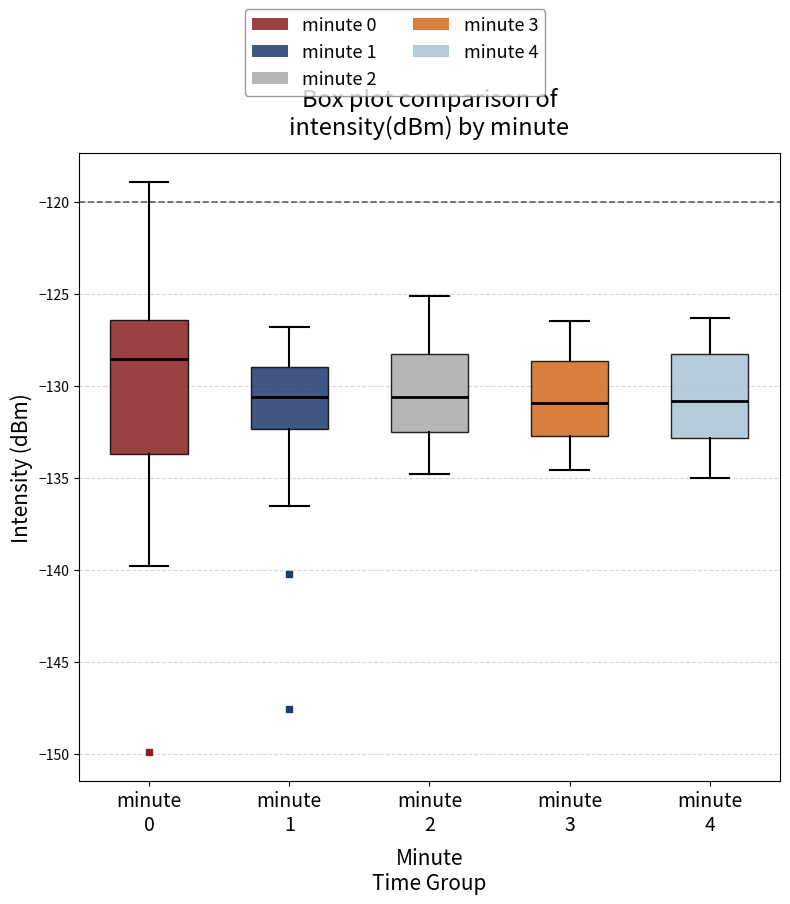

Comparing the boxes themselves (not the whiskers), which one is the tallest?

minute 0